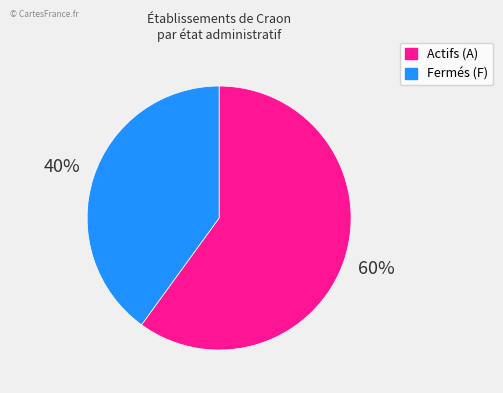

To the nearest percent, what is the difference between the largest and smallest slice percentages?

20%